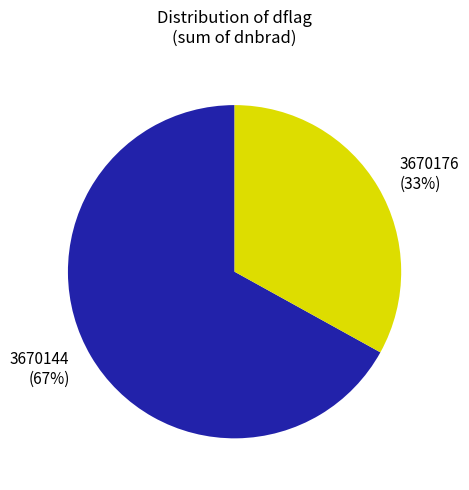

Is it true that 3670176 is 18% of the pie?

False